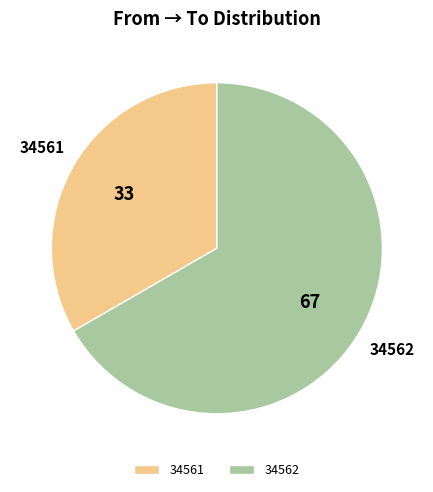

Which category has the biggest portion of the pie?

34562